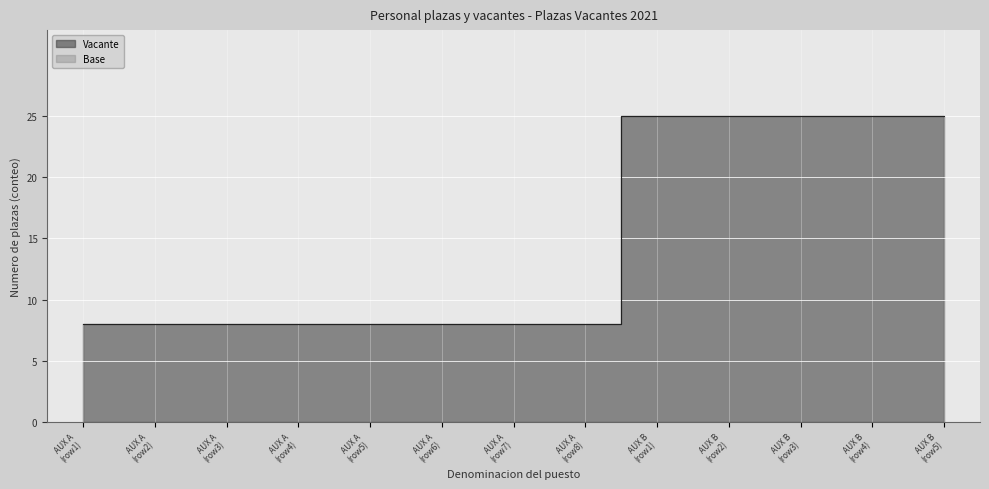

What is the value of the Base point at the 10th from the left?

11